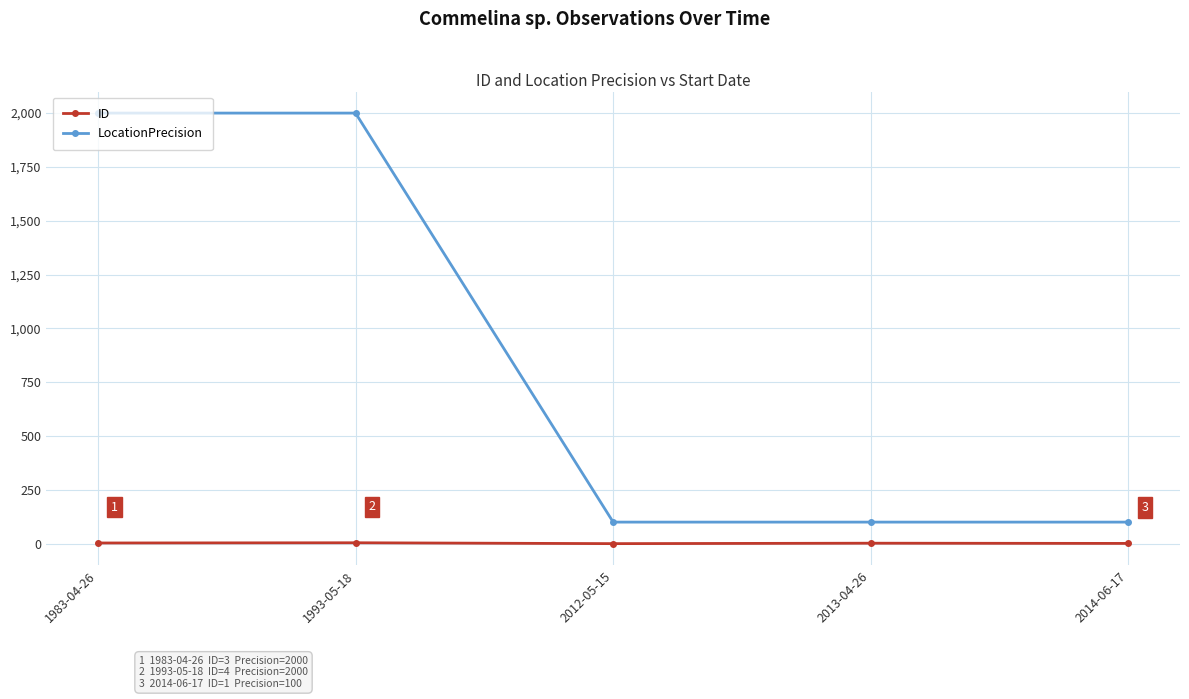

What is the maximum value shown in the chart?

2000